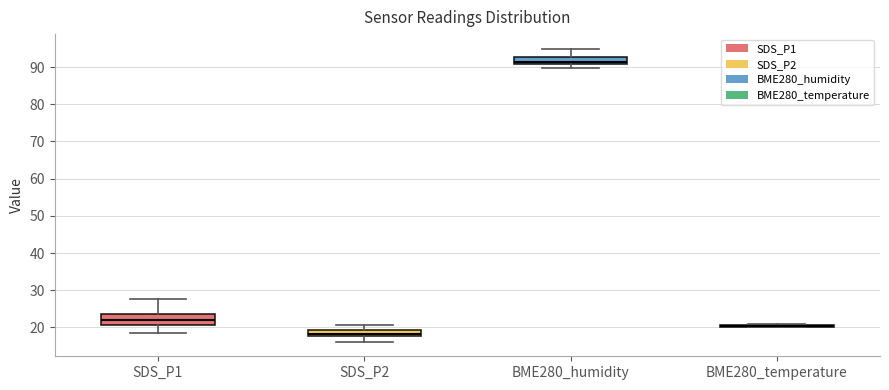

Reading left to right, transcribe this box plot: for each box, give where its median line is, the range the box spans, and where its two whiskers end, as read against the y-axis. The values are not printed on the chart, so give them approximately, as read against the axis.

SDS_P1: median 22, box 21 to 24, whiskers 18 to 28
SDS_P2: median 18 (just above the box's lower edge), box 18 to 19, whiskers 16 to 21
BME280_humidity: median 91 (just above the box's lower edge), box 91 to 93, whiskers 90 to 95
BME280_temperature: box collapsed to a line at 21, whiskers 20 to 21